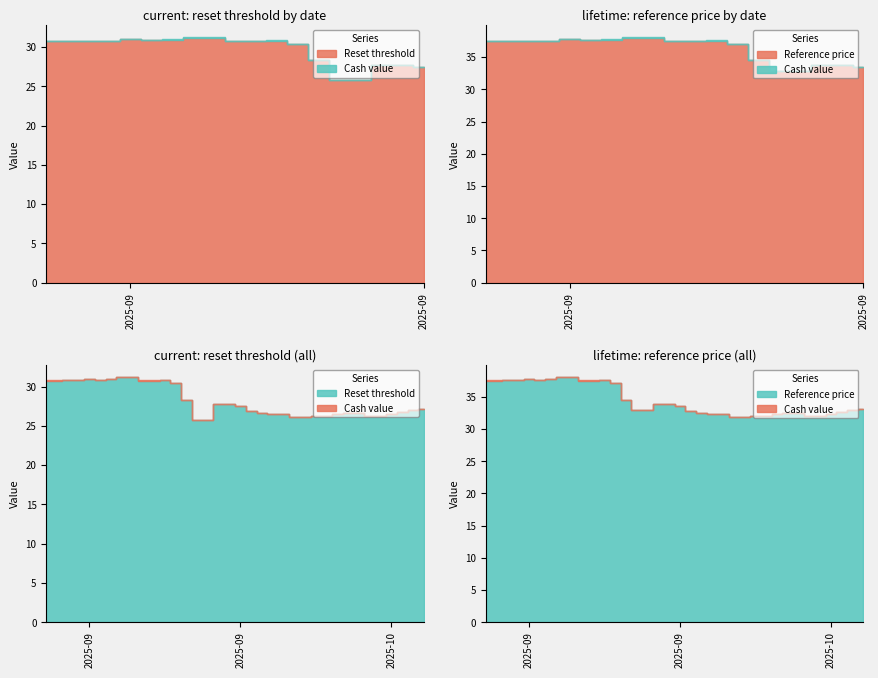

At 2025-10-14, list the series in order from smallest to largest.

Cash value, Reset threshold, Reference price